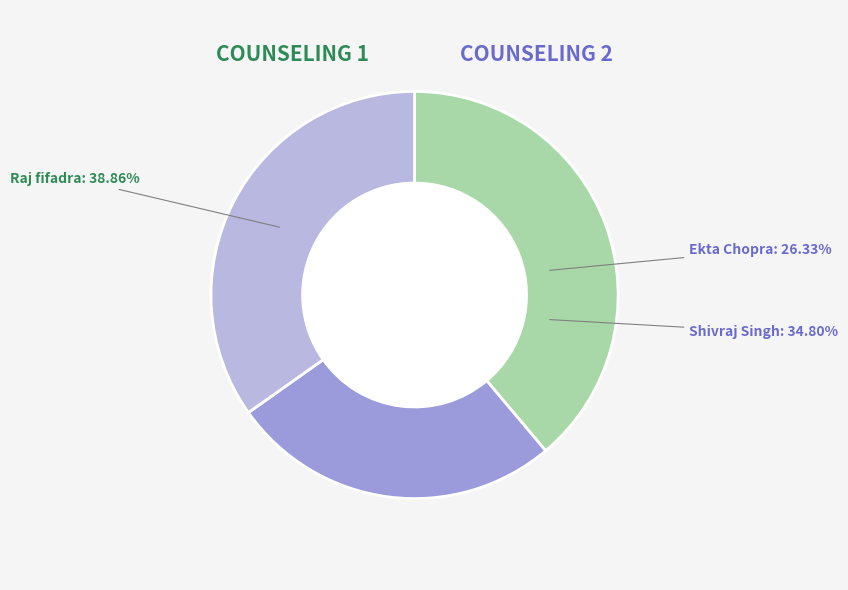

Approximately how many times larger is the value at Ekta Chopra compared to Shivraj Singh?

0.8